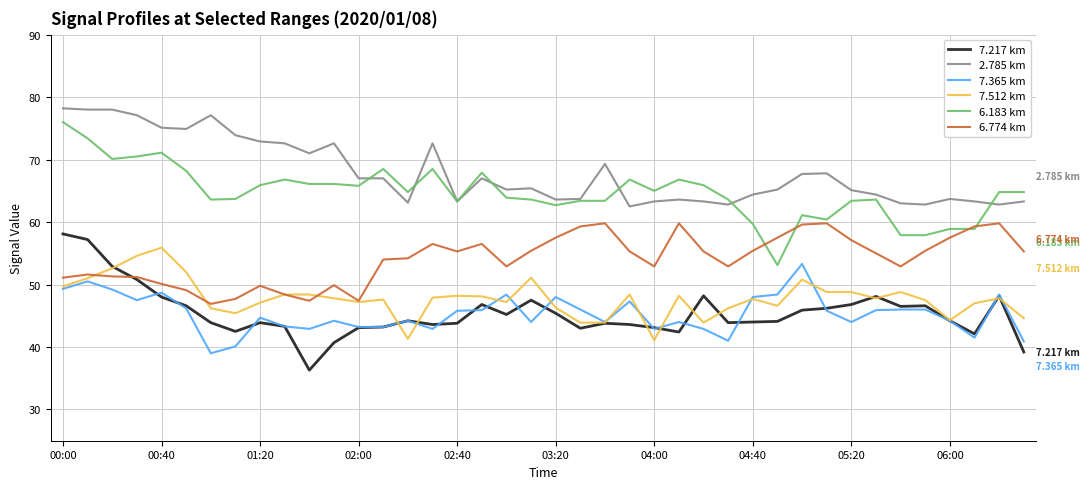

True or false: 2.785 km and 7.217 km cross at least once.

False